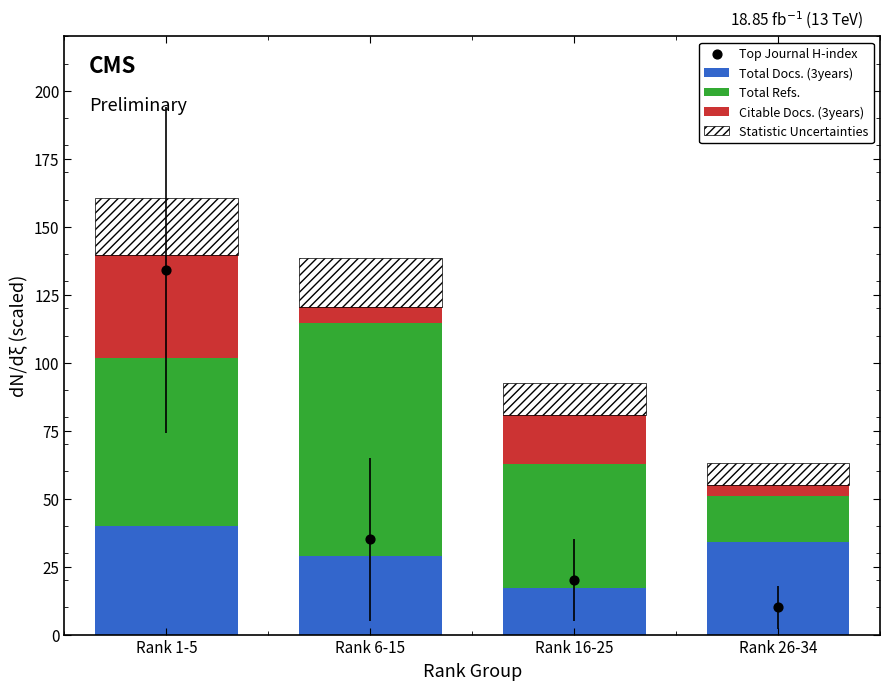

Which series reaches the maximum Y coordinate?

Top Journal H-index